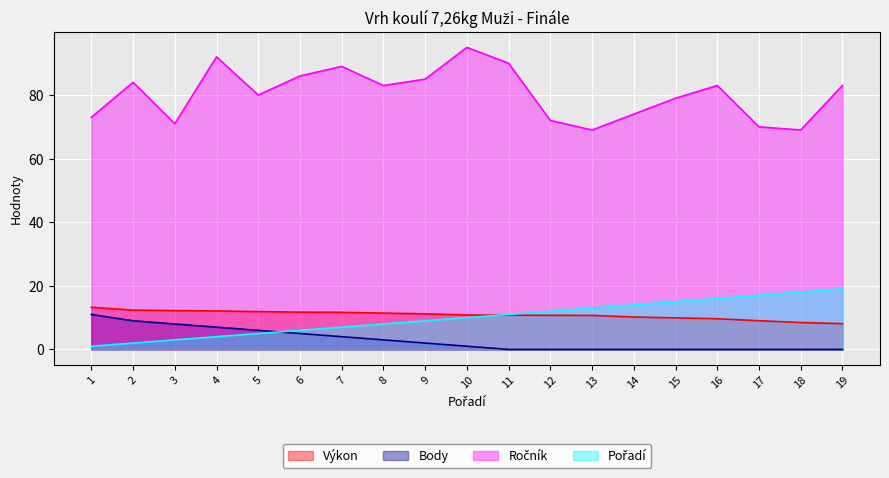

What is the lowest value of the Pořadí series?

1.0